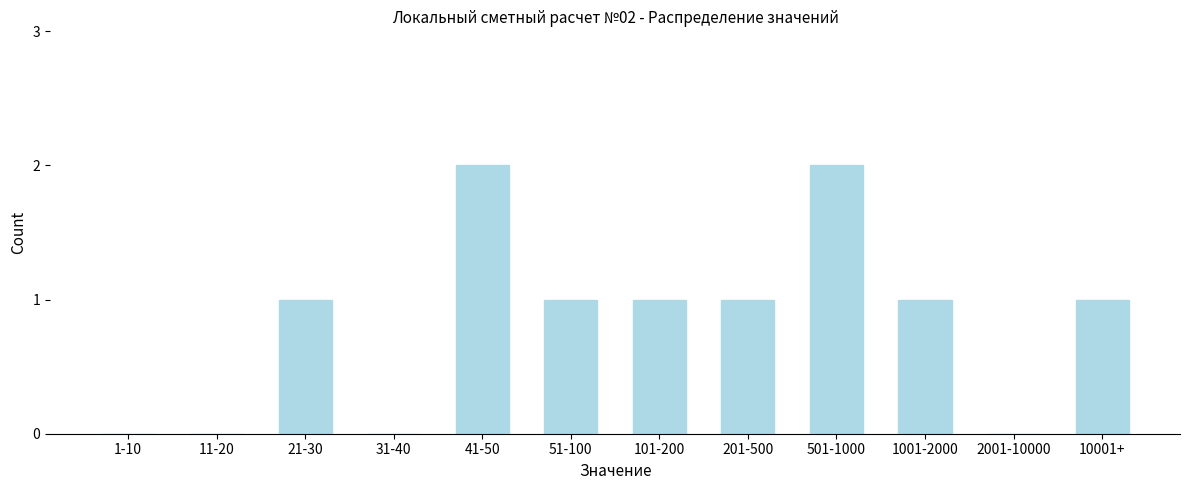

Reading right to left, transcribe all the data shown in this chart.

10001+=1	2001-10000=0	1001-2000=1	501-1000=2	201-500=1	101-200=1	51-100=1	41-50=2	31-40=0	21-30=1	11-20=0	1-10=0